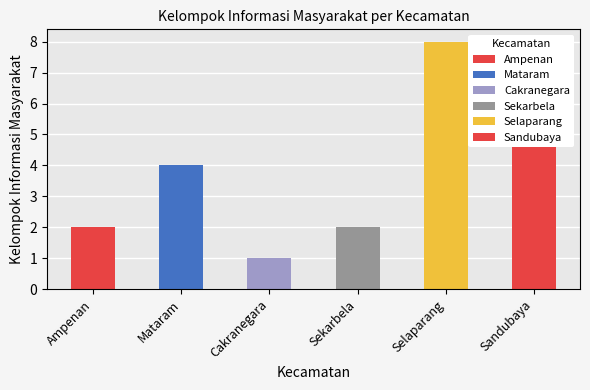

How many bars are there in total?

6